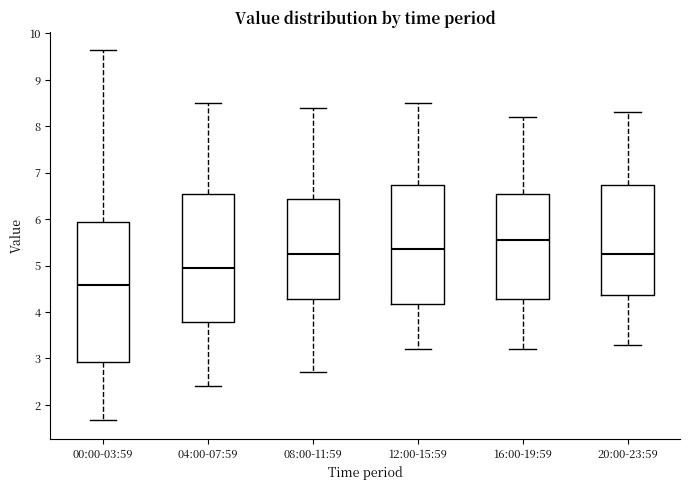

Where does the upper whisker of the box for 12:00-15:59 end on the y-axis? The values are not printed on the chart, so give them approximately, as read against the axis.

8.5